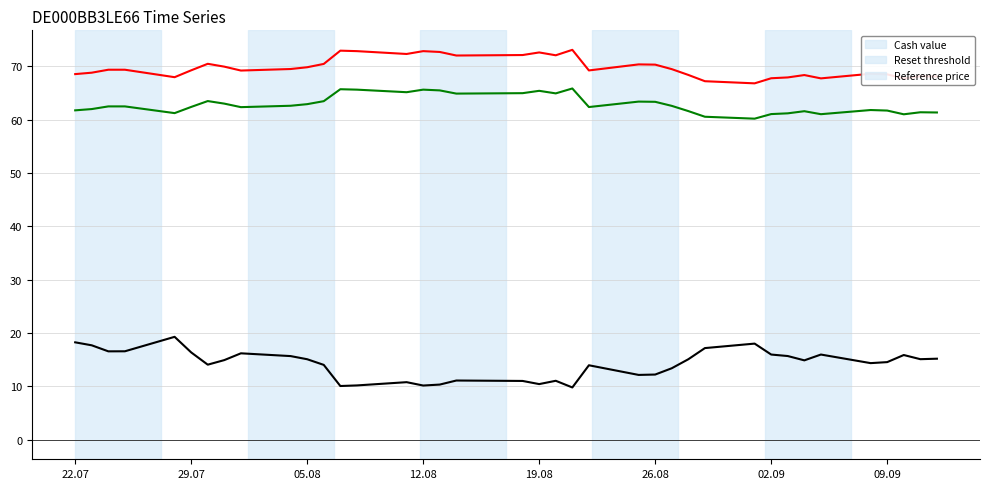

Which series has the largest total across all categories?

Reset threshold